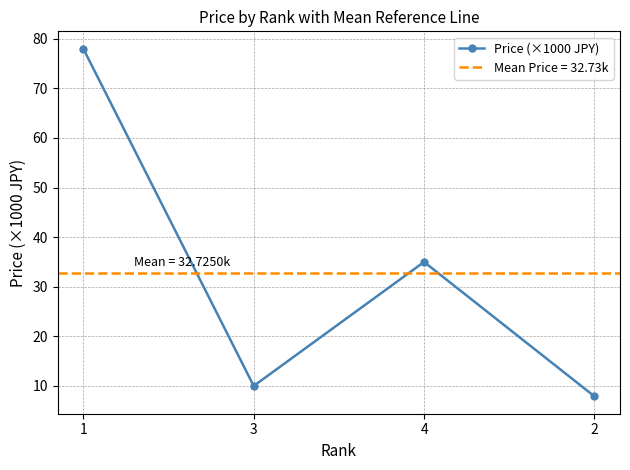

What is the label of the 4th point from the right?

1